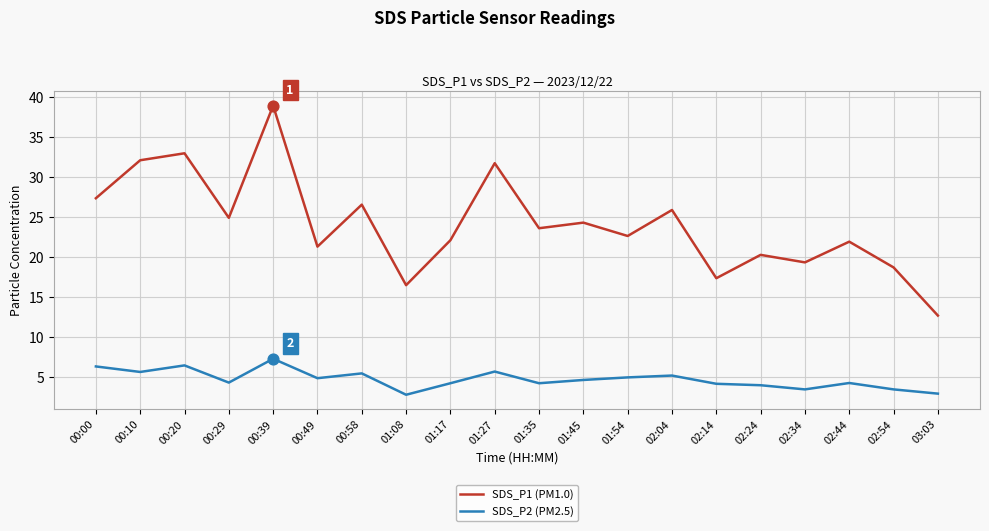

Between 01:45 and 02:14, which series saw the biggest shift?

SDS_P1 (PM1.0)